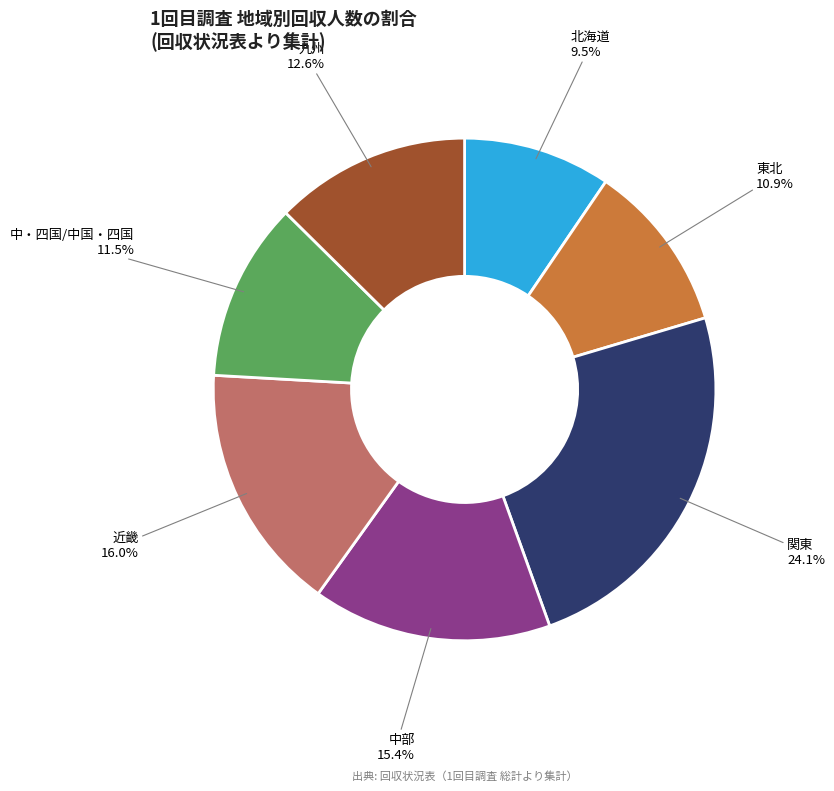

To the nearest percent, what is the average slice percentage?

14%